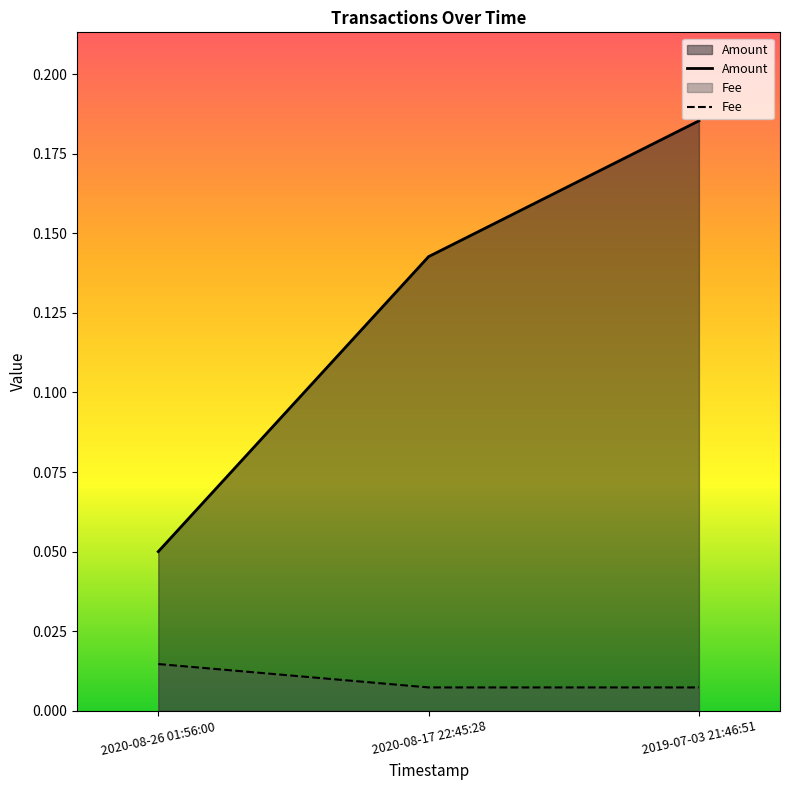

Which series has the largest total across all categories?

Amount